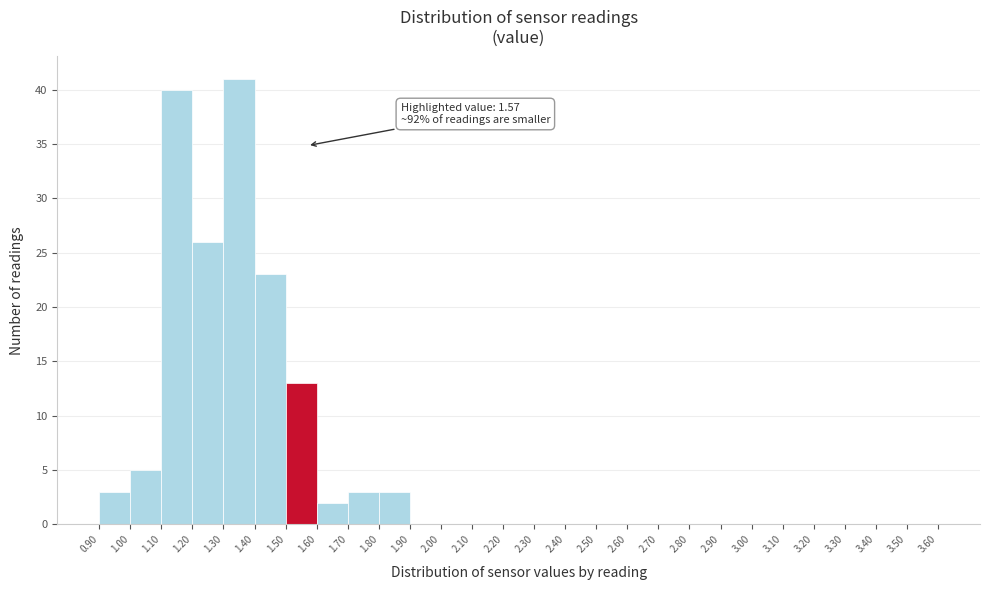

Which range on the x-axis has the tallest bar?

1.30 to 1.40